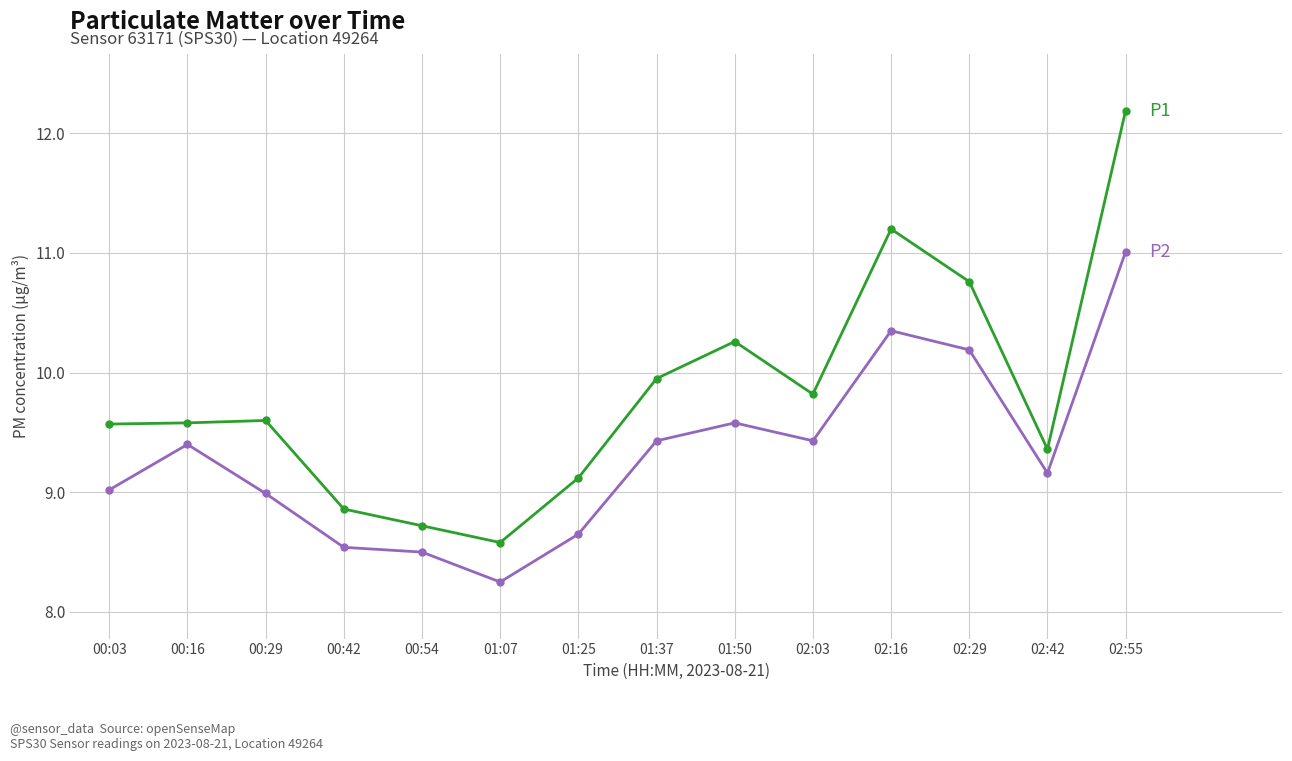

What position from the left is 00:42?

4